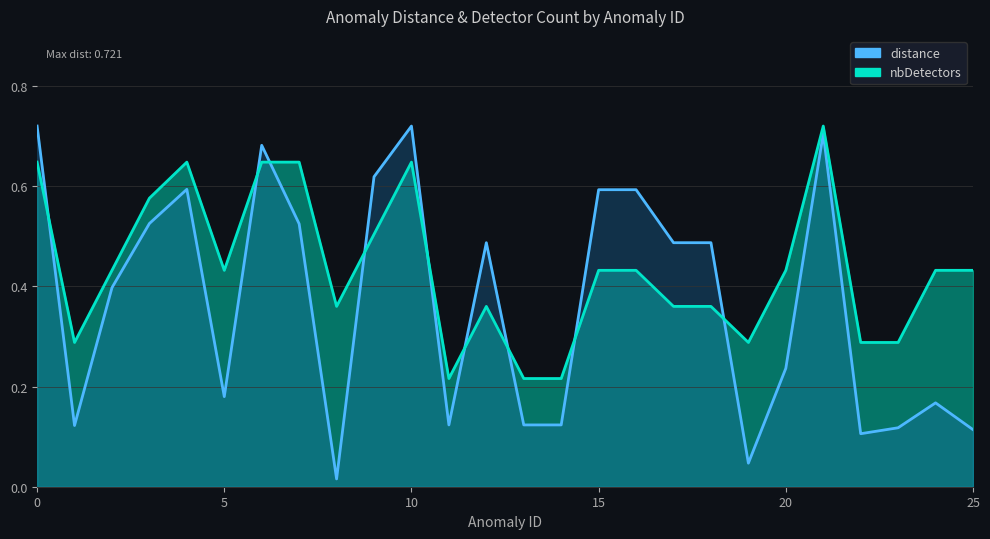

Rank the series by their maximum value, from lowest to highest.

distance, nbDetectors